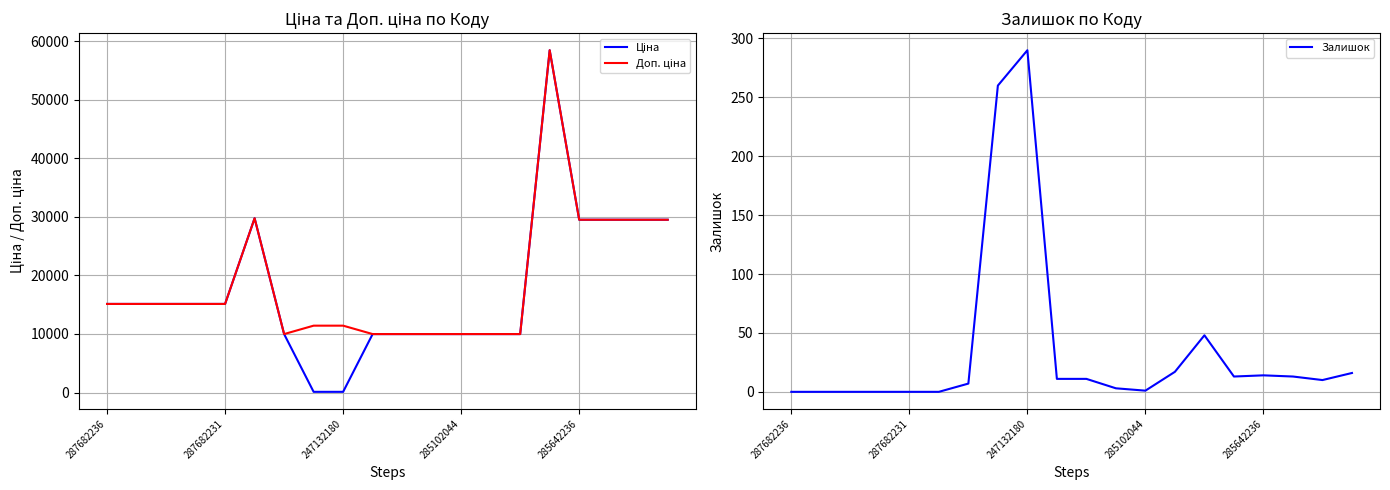

Reading right to left, list all the values displayed in this chart.

Ціна: 29491.5	29491.5	29491.5	29491.5	58426.5	9975.0	9975.0	9975.0	9975.0	9975.0	9975.0	114.1	114.1	9975.0	29747.2	15120.0	15120.0	15120.0	15120.0	15120.0
Доп. ціна: 29491.5	29491.5	29491.5	29491.5	58426.5	9975.0	9975.0	9975.0	9975.0	9975.0	9975.0	11410.0	11410.0	9975.0	29747.2	15120.0	15120.0	15120.0	15120.0	15120.0
Залишок: 16.0	10.0	13.0	14.0	13.0	48.0	17.0	1.0	3.0	11.0	11.0	290.0	260.0	7.0	0.0	0.0	0.0	0.0	0.0	0.0